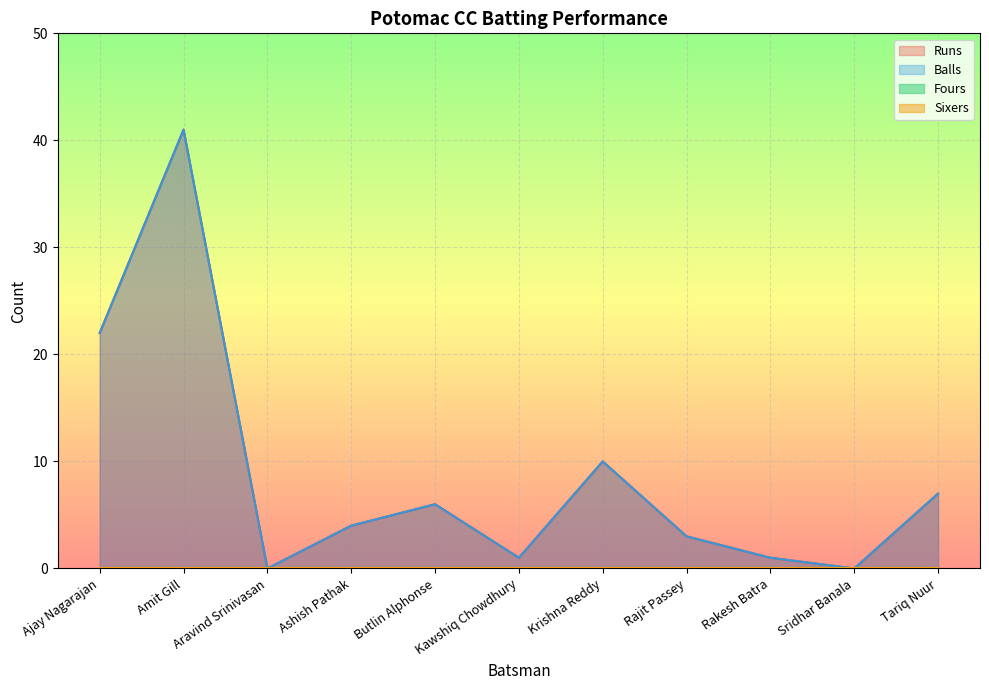

At which label does Balls first exceed 4?

Ajay Nagarajan